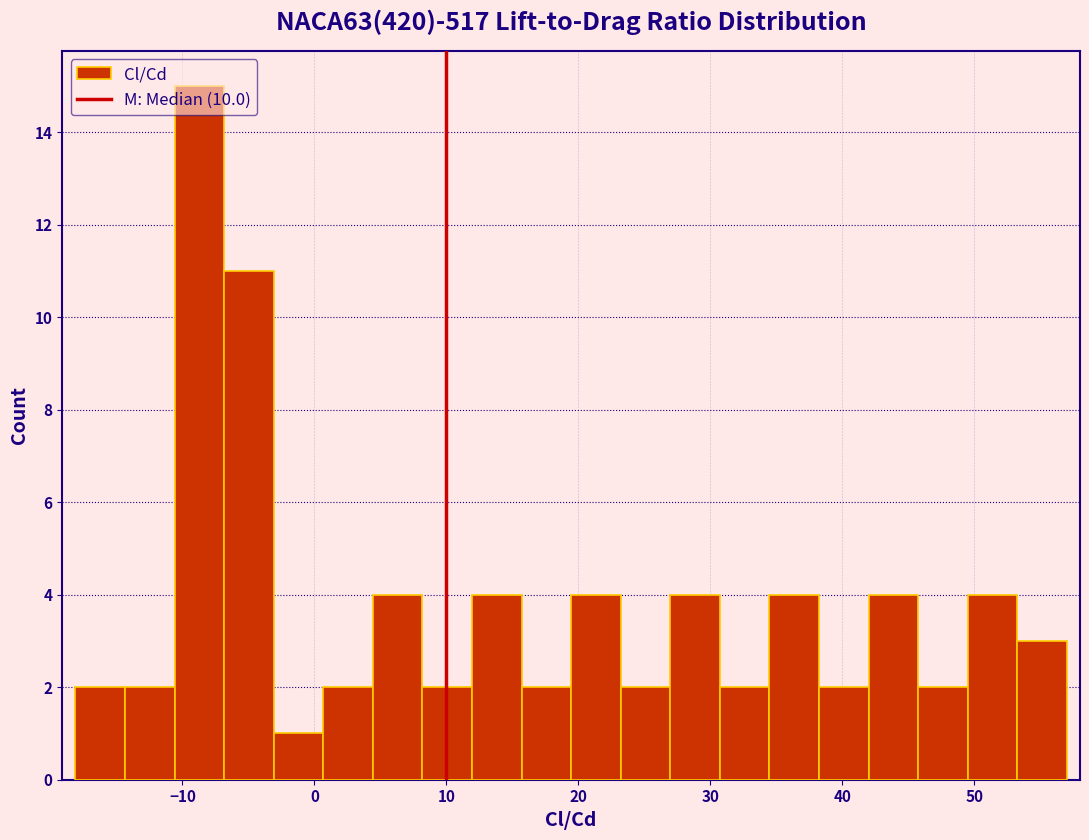

Around what value on the x-axis is the tallest bar? Give the approximate position of its centre, as read against the axis.

-9